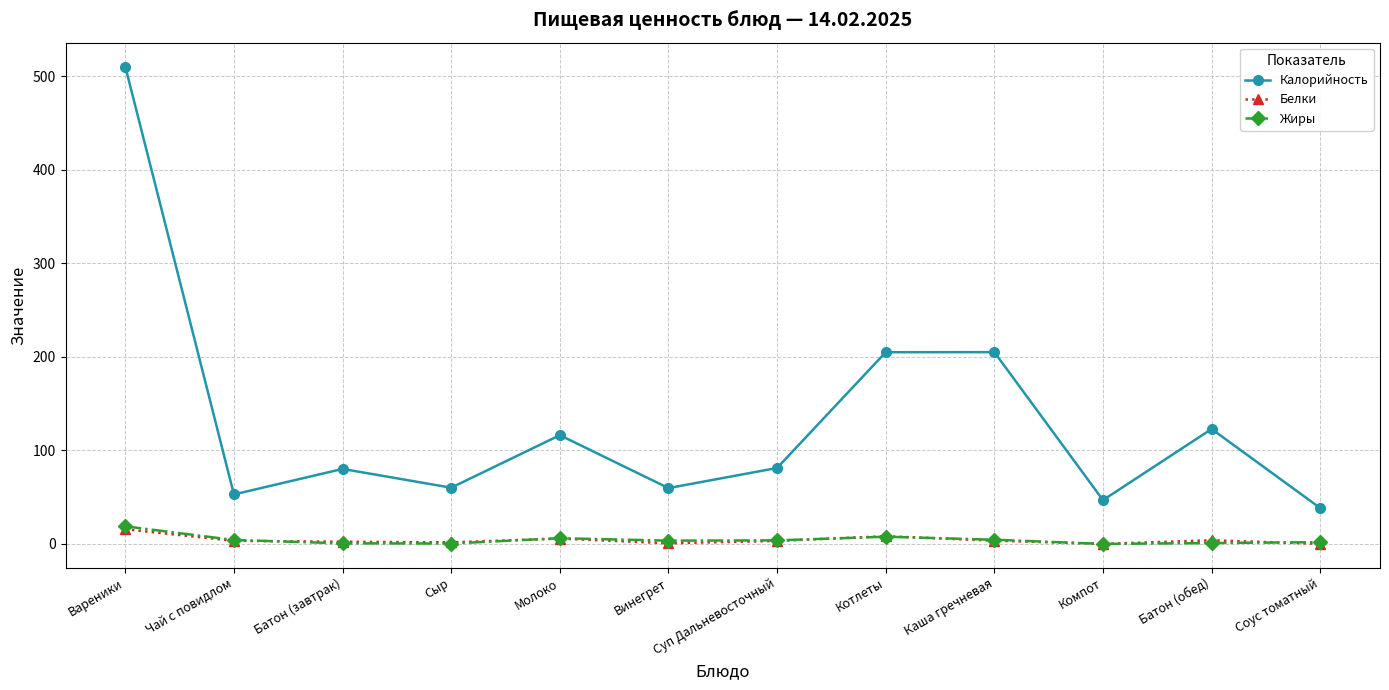

Which series has the largest total across all categories?

Калорийность